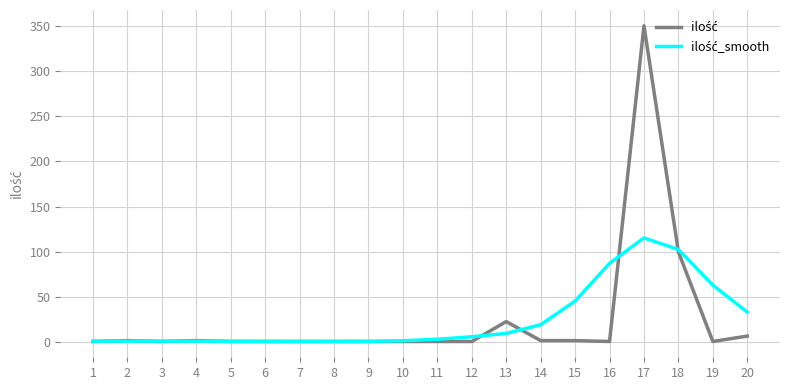

At which category is the sum across all series the highest?

17